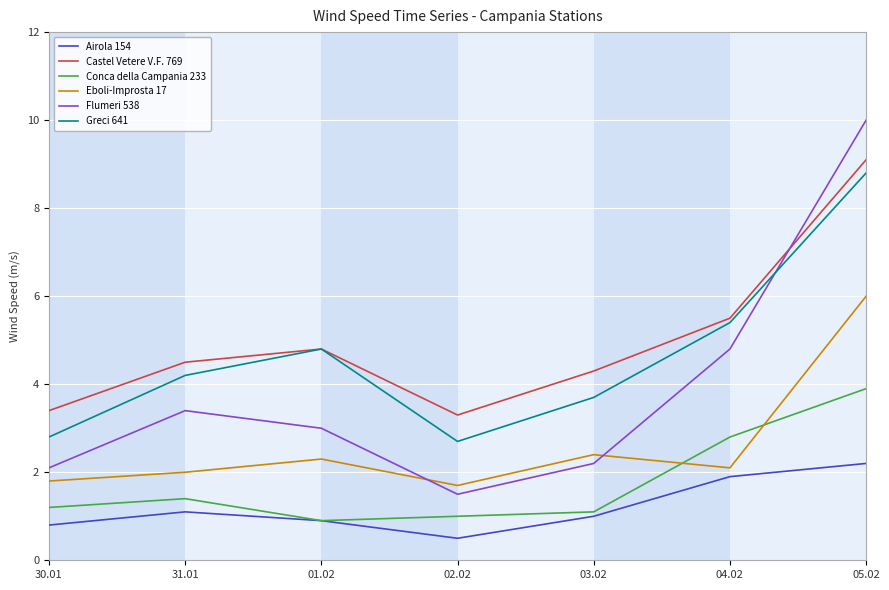

At which category is the sum across all series the highest?

05.02